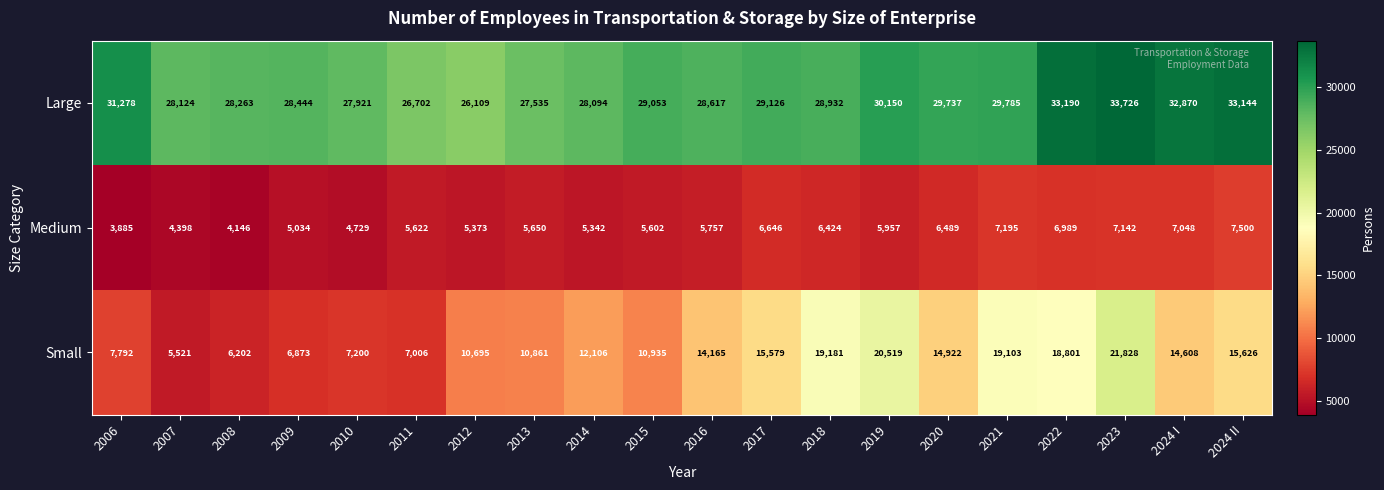

What value does the Large series have at 2021, to the nearest 100?

29800